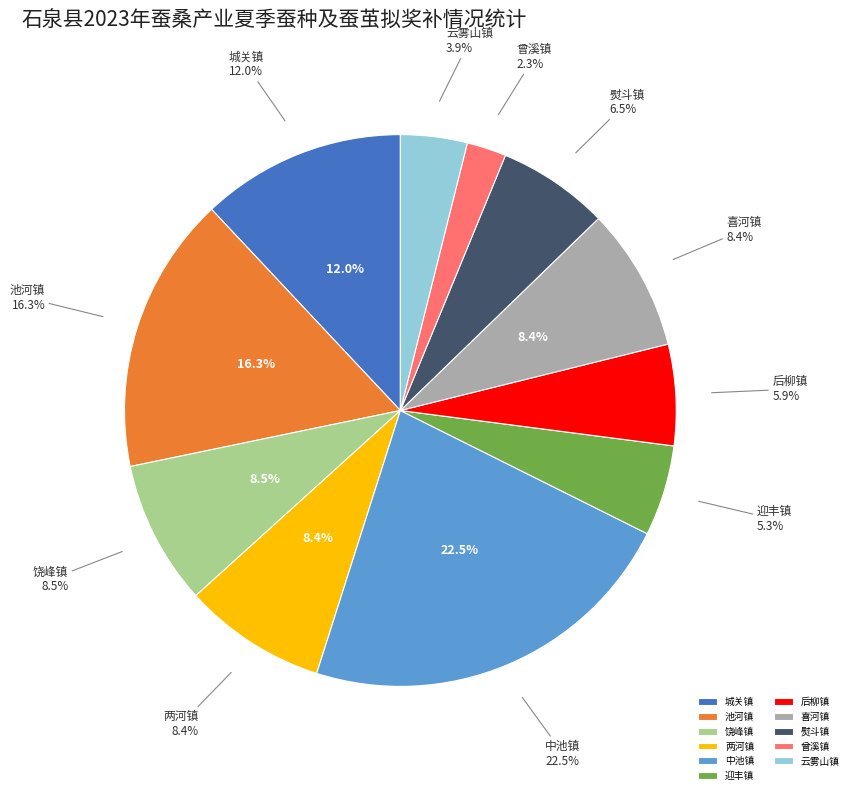

Which category has the biggest portion of the pie?

中池镇